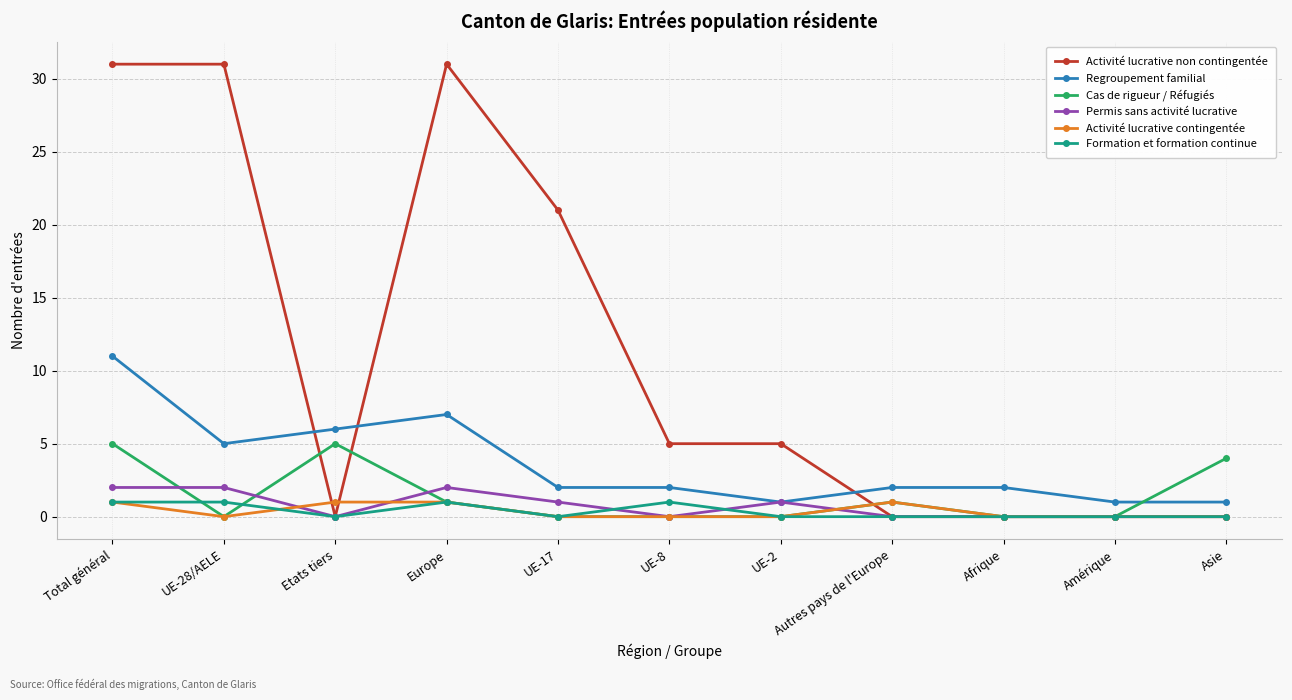

Which series has the largest total across all categories?

Activité lucrative non contingentée